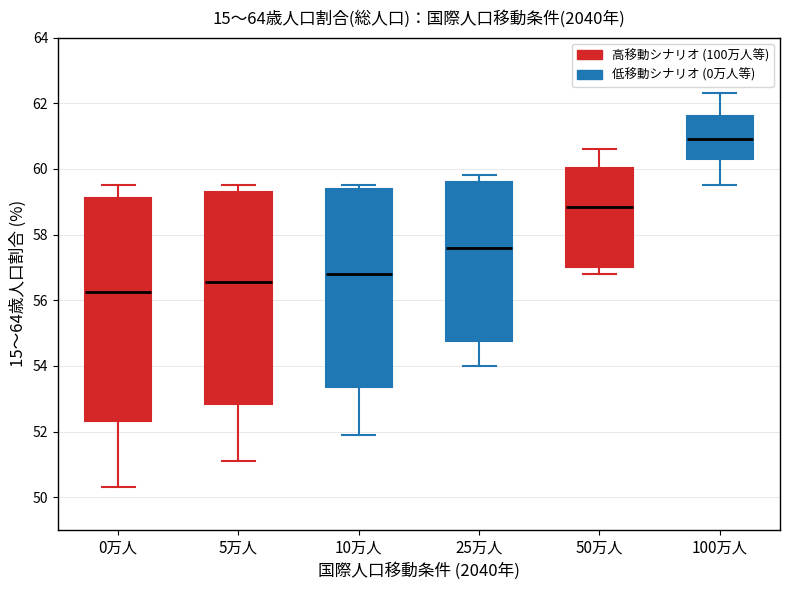

Reading left to right, transcribe this box plot: for each box, give where its median line is, the range the box spans, and where its two whiskers end, as read against the y-axis. The values are not printed on the chart, so give them approximately, as read against the axis.

0万人: median 56.2, box 52.4 to 59.2, whiskers 50.4 to 59.6
5万人: median 56.6, box 52.8 to 59.4, whiskers 51.2 to 59.6
10万人: median 56.8, box 53.4 to 59.4, whiskers 52.0 to 59.6
25万人: median 57.6, box 54.8 to 59.6, whiskers 54.0 to 59.8
50万人: median 58.8, box 57.0 to 60.0, whiskers 56.8 to 60.6
100万人: median 61.0, box 60.4 to 61.6, whiskers 59.6 to 62.4